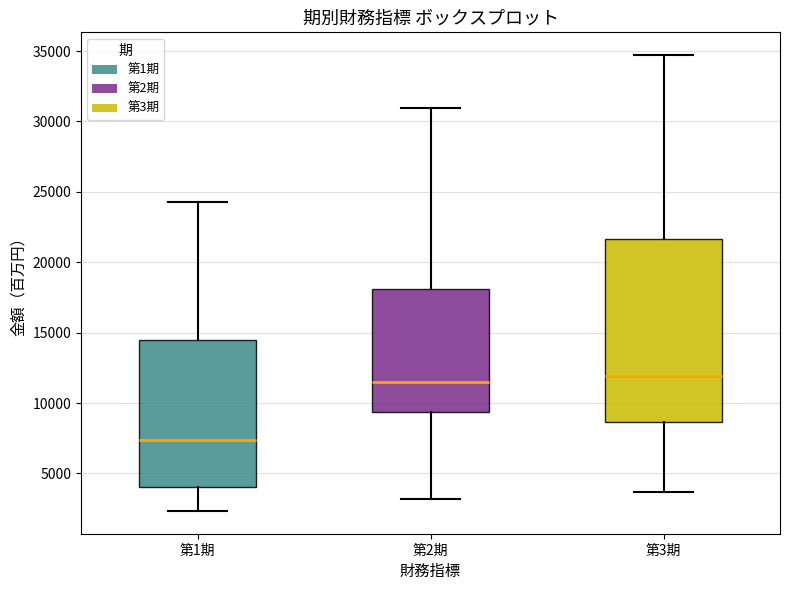

Reading left to right, transcribe this box plot: for each box, give where its median line is, the range the box spans, and where its two whiskers end, as read against the y-axis. The values are not printed on the chart, so give them approximately, as read against the axis.

第1期: median 7500, box 4000 to 14500, whiskers 2500 to 24500
第2期: median 11500, box 9500 to 18000, whiskers 3000 to 31000
第3期: median 12000, box 8500 to 21500, whiskers 3500 to 34500